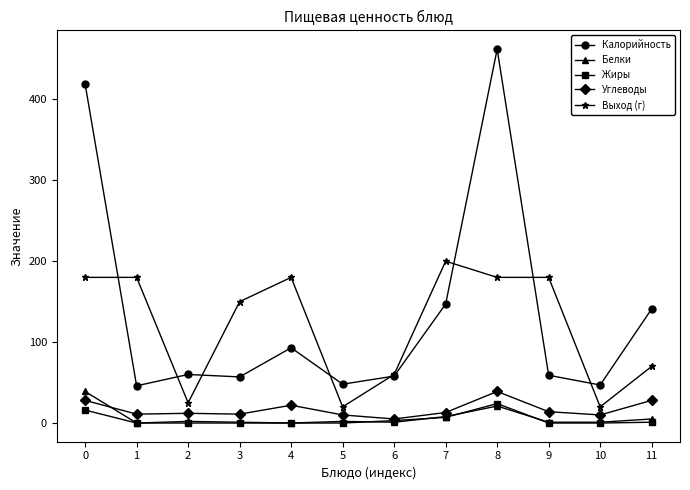

True or false: Углеводы has a value of 12 at 2.

True